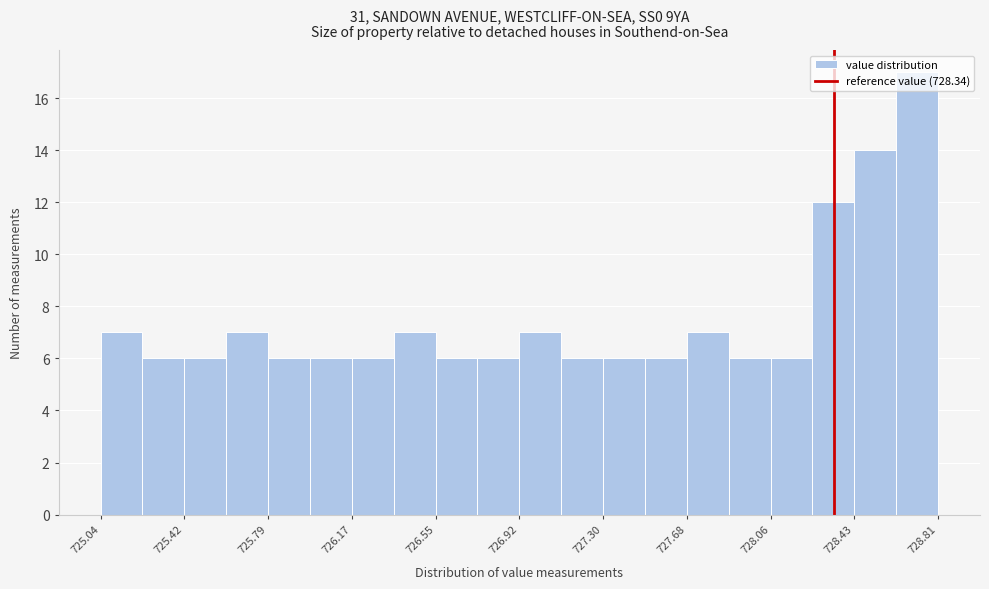

Around what value on the x-axis is the tallest bar? Give the approximate position of its centre, as read against the axis.

728.70